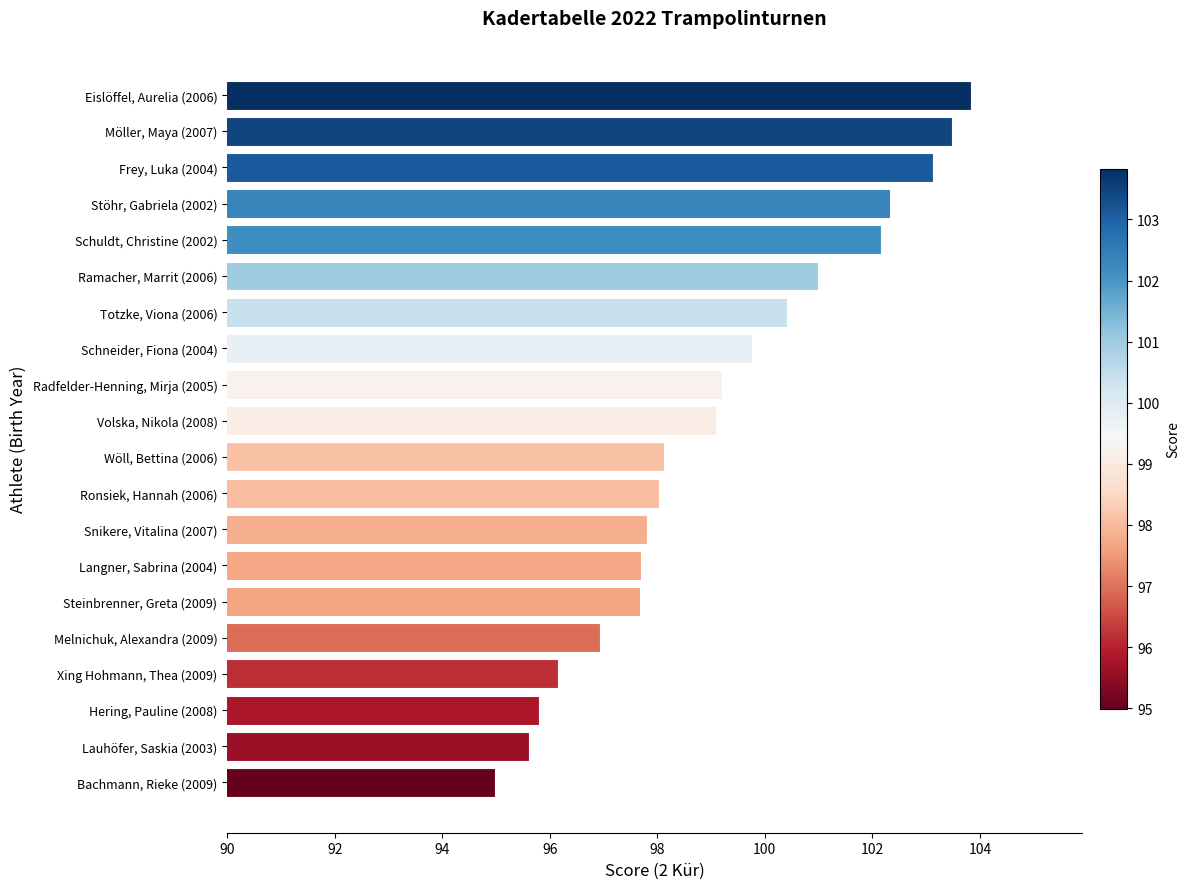

What is the difference between the maximum and minimum values?

8.8